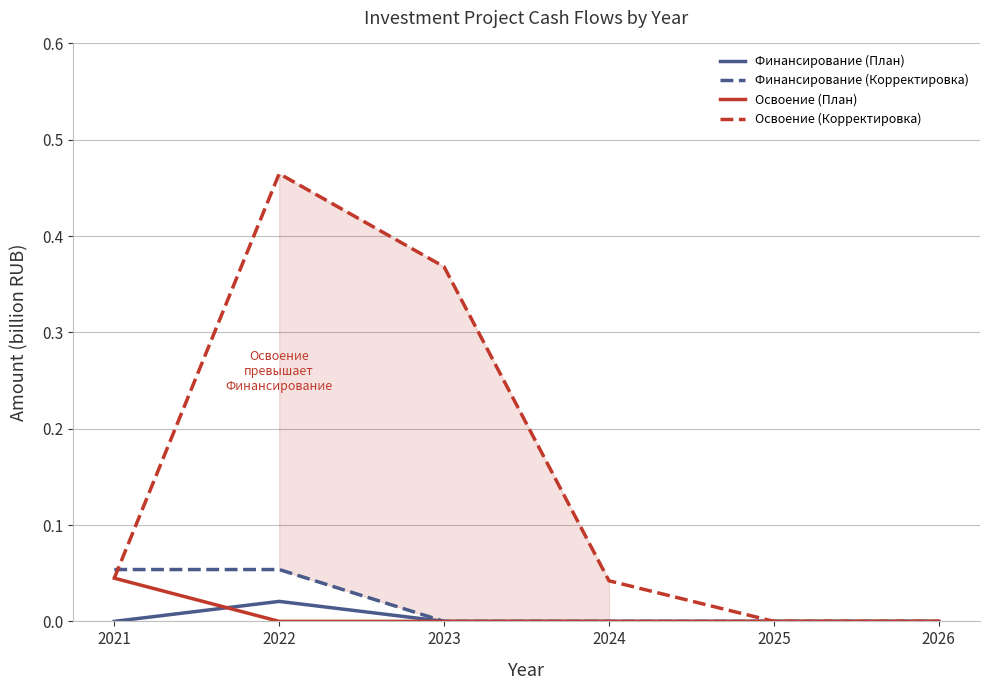

Where is the first local maximum for Финансирование (План)?

2022